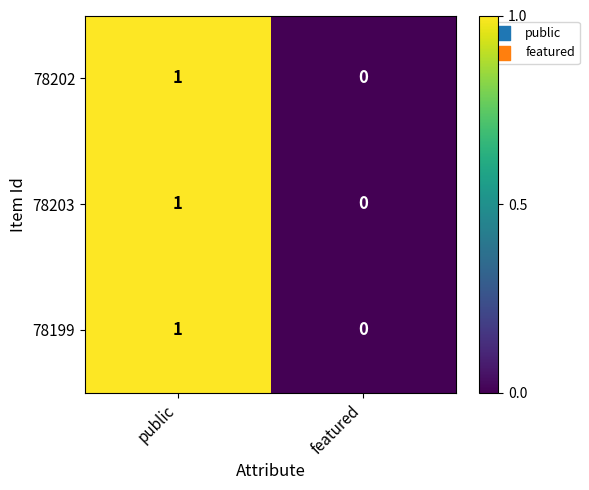

Reading left to right, transcribe all the data shown in this chart.

78202: public=1	featured=0
78203: public=1	featured=0
78199: public=1	featured=0